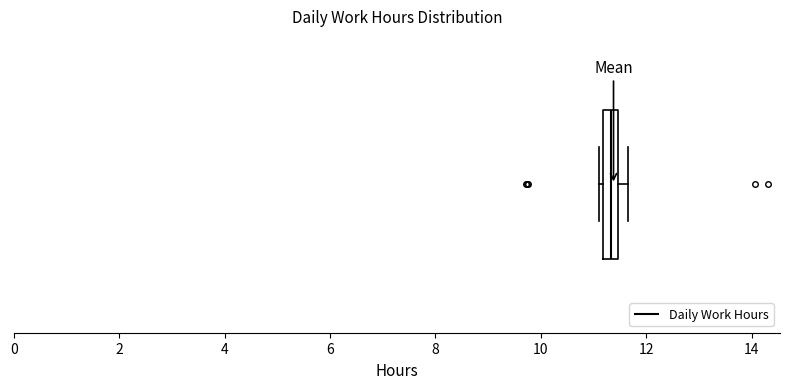

Where is the left edge of the box on the x-axis? The values are not printed on the chart, so give them approximately, as read against the axis.

11.2